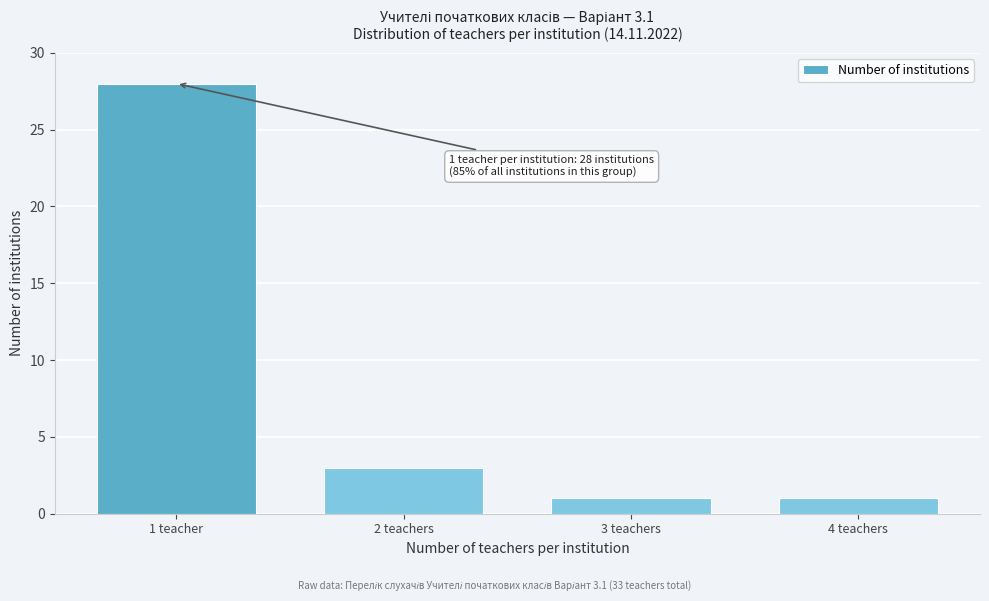

Reading left to right, list all the values displayed in this chart.

1 teacher=28	2 teachers=3	3 teachers=1	4 teachers=1